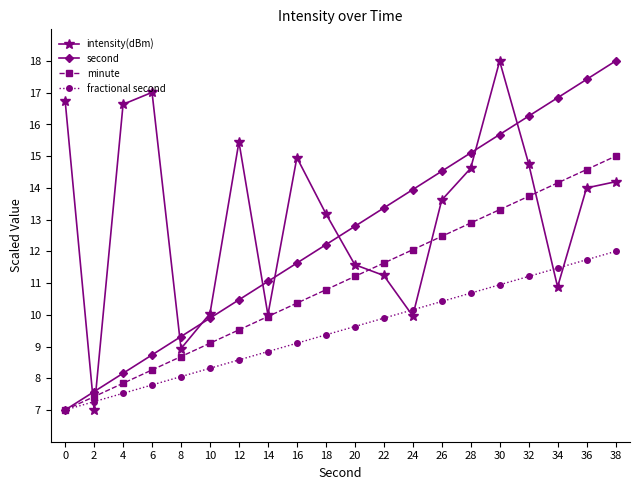

How many values in the minute series are below 11?

10